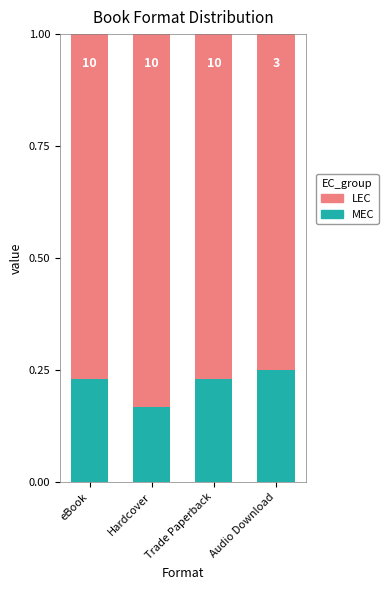

What are all the series names shown in the legend?

LEC, MEC